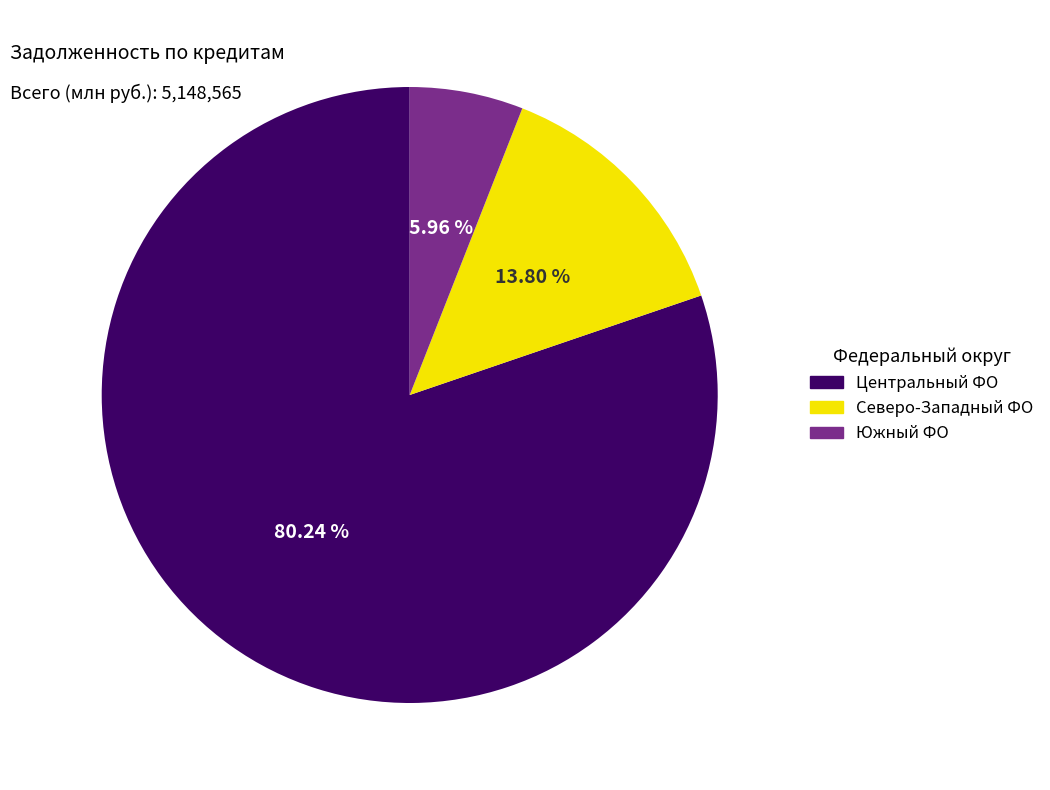

Does any single category account for the majority?

Yes